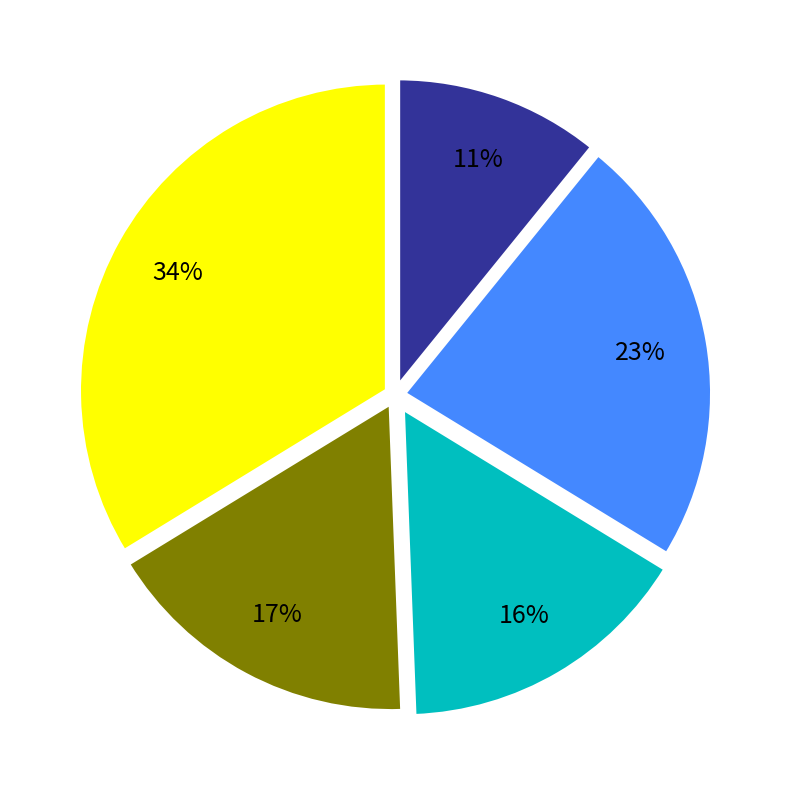

To the nearest percent, what is the difference between the largest and smallest slice percentages?

23%